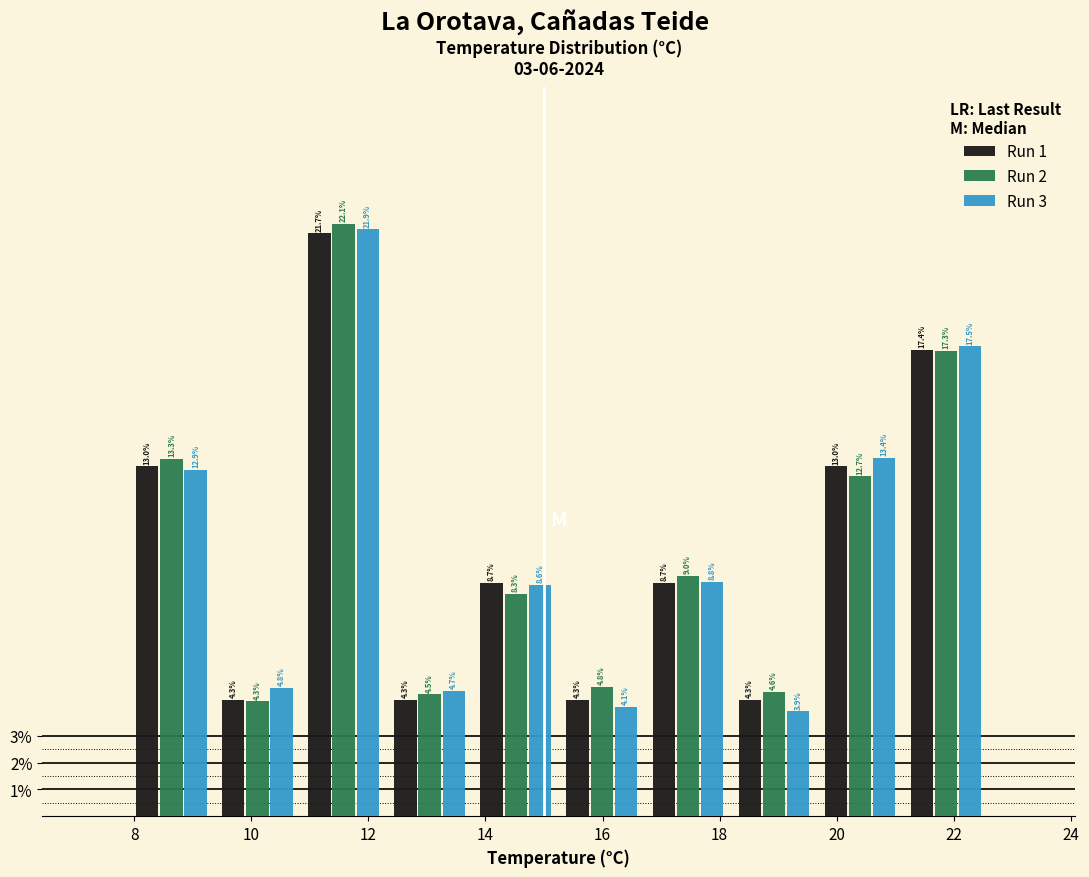

Reading left to right, list every range on the x-axis with the height of the bar of each series over it. The bar edges are not printed on the chart, so give them approximately, as read against the axis.

8.0 to 9.4: Run 1=13.0	Run 2=13.3	Run 3=12.9
9.4 to 10.8: Run 1=4.3	Run 2=4.3	Run 3=4.8
10.8 to 12.4: Run 1=21.7	Run 2=22.1	Run 3=21.9
12.4 to 13.8: Run 1=4.3	Run 2=4.5	Run 3=4.7
13.8 to 15.2: Run 1=8.7	Run 2=8.3	Run 3=8.6
15.2 to 16.8: Run 1=4.3	Run 2=4.8	Run 3=4.1
16.8 to 18.2: Run 1=8.7	Run 2=9.0	Run 3=8.8
18.2 to 19.6: Run 1=4.3	Run 2=4.6	Run 3=3.9
19.6 to 21.2: Run 1=13.0	Run 2=12.7	Run 3=13.4
21.2 to 22.6: Run 1=17.4	Run 2=17.3	Run 3=17.5